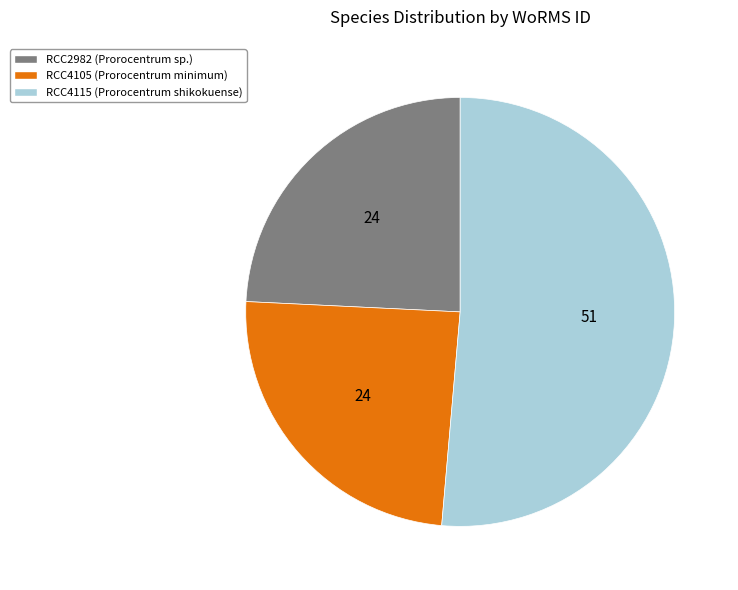

Do RCC4105 (Prorocentrum minimum) and RCC2982 (Prorocentrum sp.) together represent more than half of the pie?

No